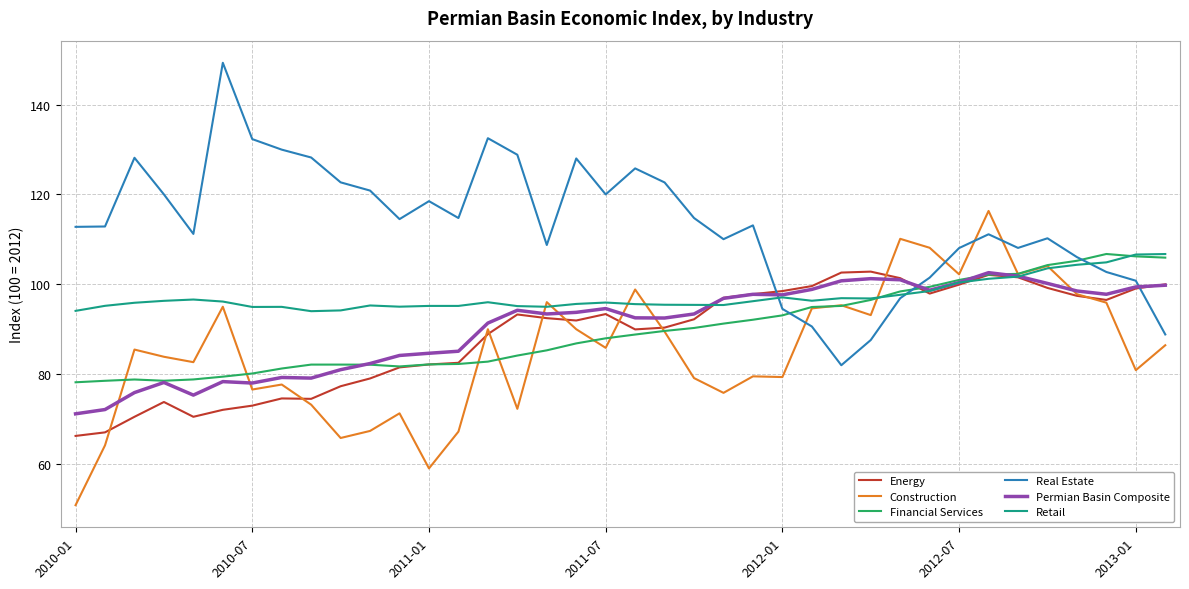

How many intersections are there between Real Estate and Energy?

3